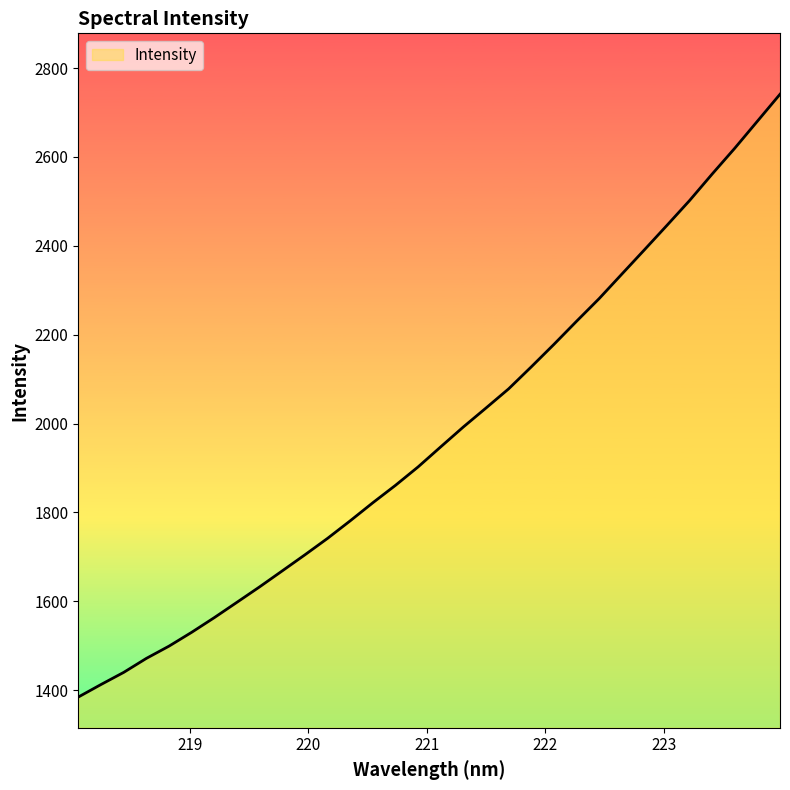

What is the difference between the maximum and minimum values?

1356.3